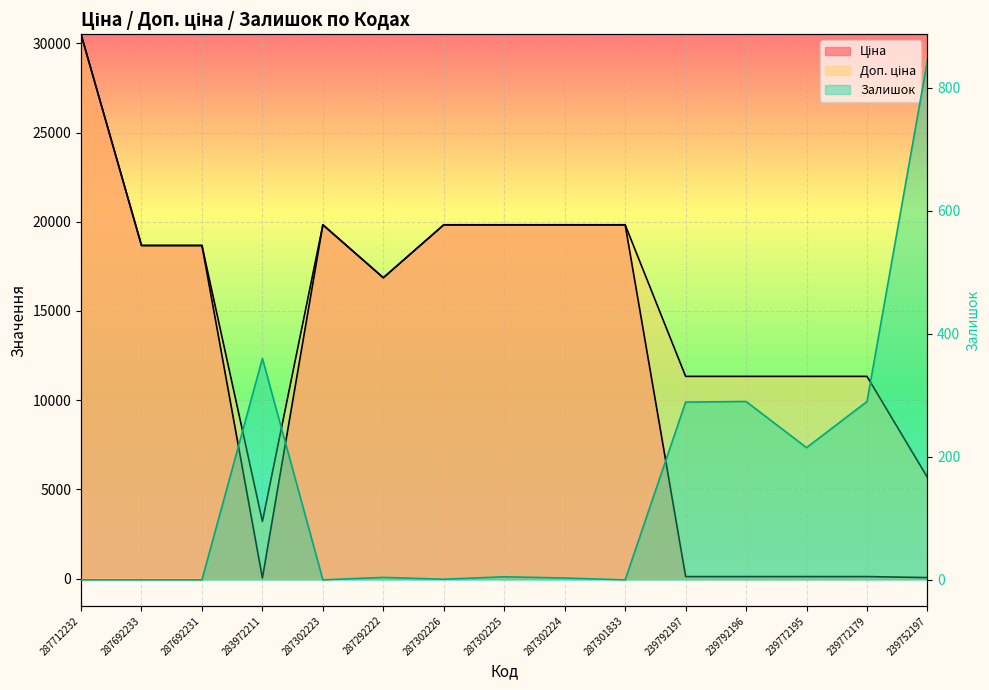

Between 287712232 and 239792197, which series saw the biggest shift?

Ціна